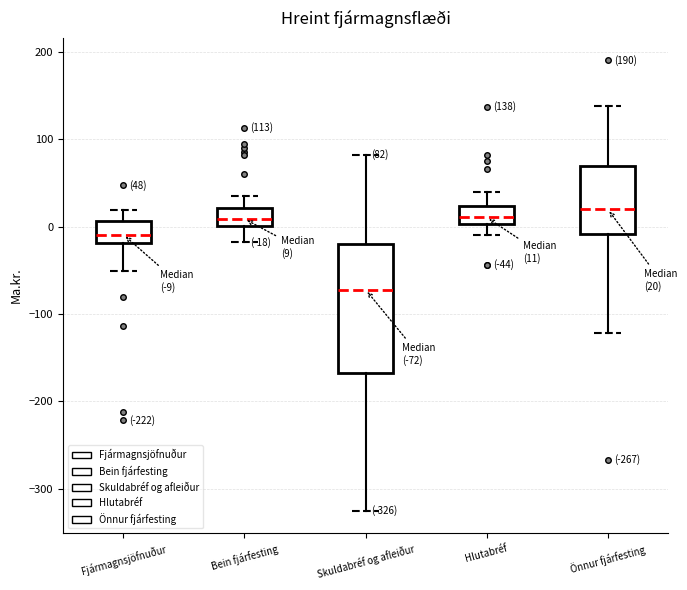

Comparing the boxes themselves (not the whiskers), which one is the tallest?

Skuldabréf og afleiður